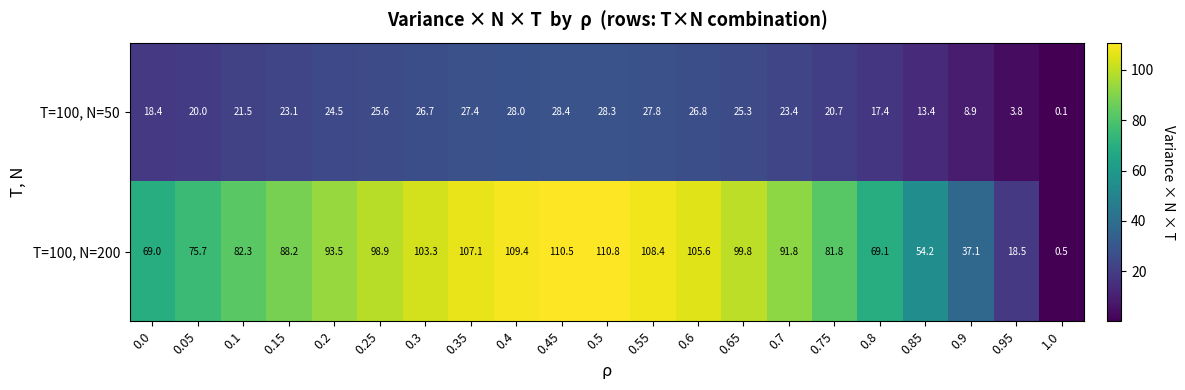

Is it true that T=100, N=50 equals 42.5 at 0.55?

False